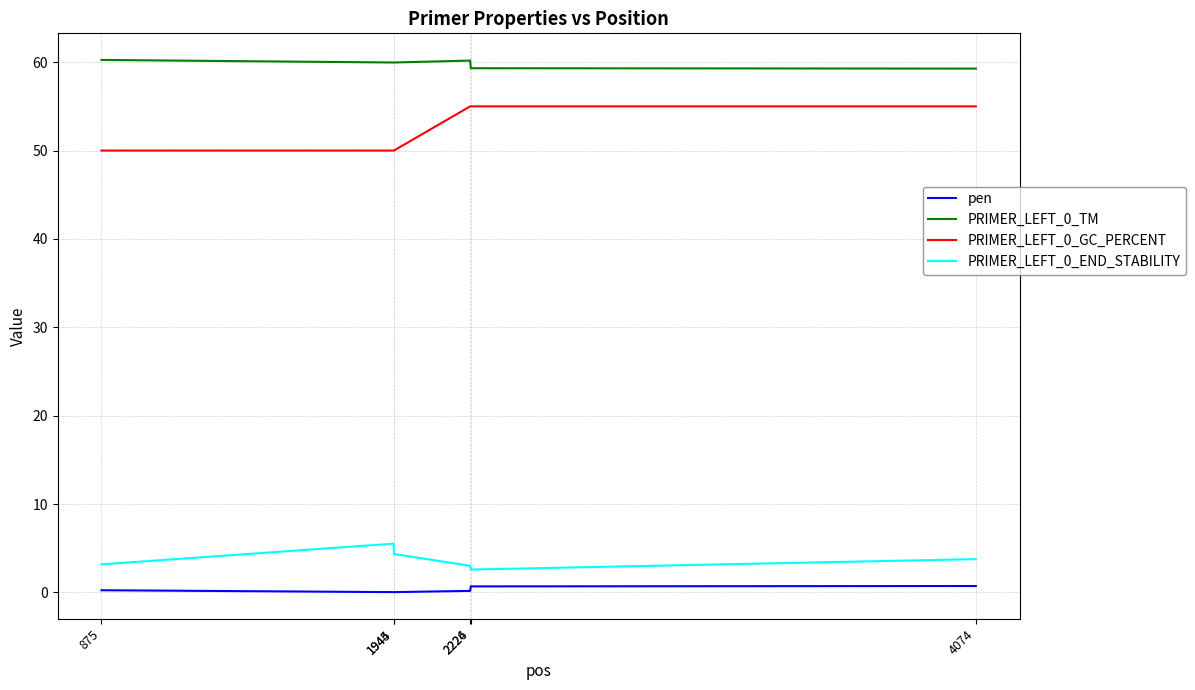

True or false: PRIMER_LEFT_0_GC_PERCENT and PRIMER_LEFT_0_END_STABILITY cross at least once.

False